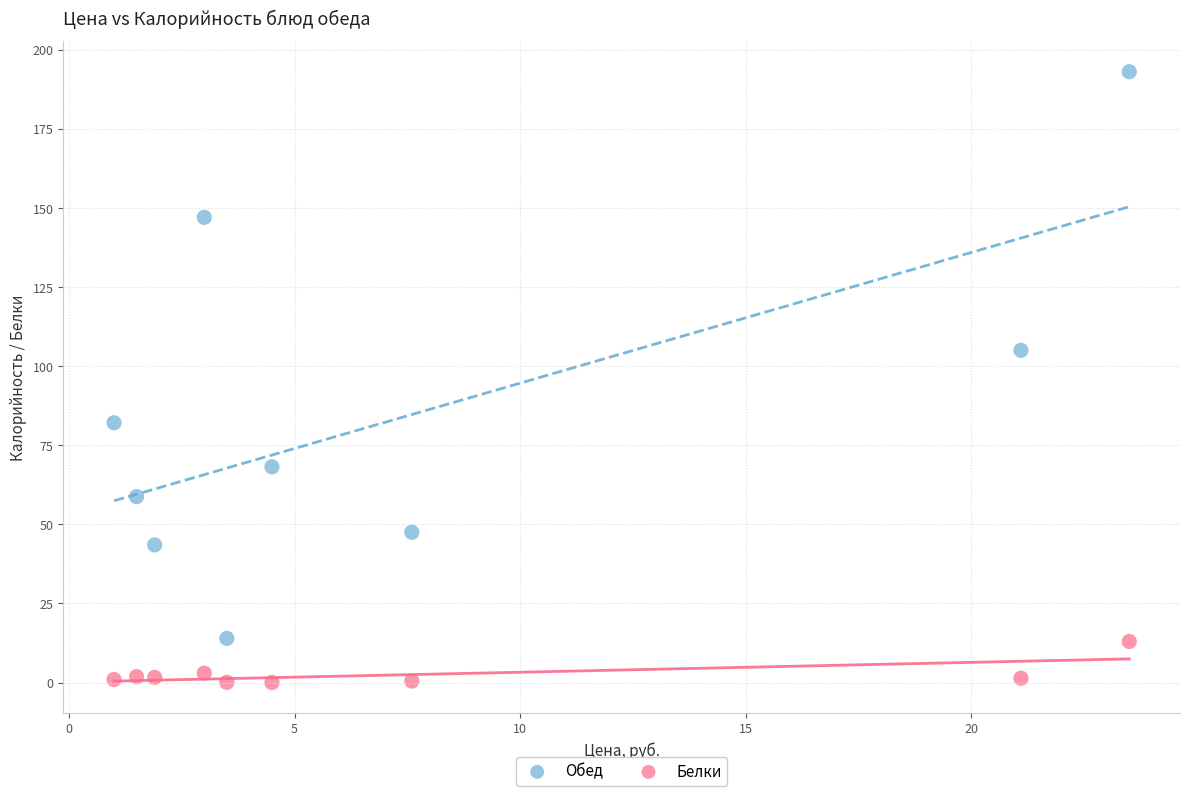

Which series reaches the maximum Y coordinate?

Обед